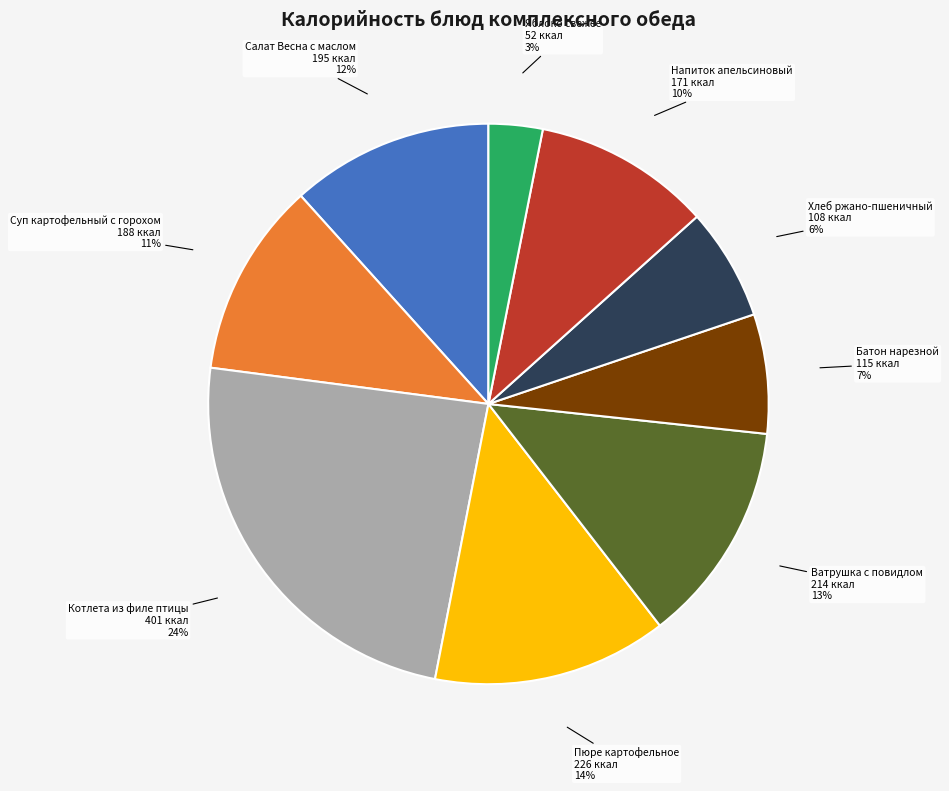

Is there a majority slice in this chart?

No